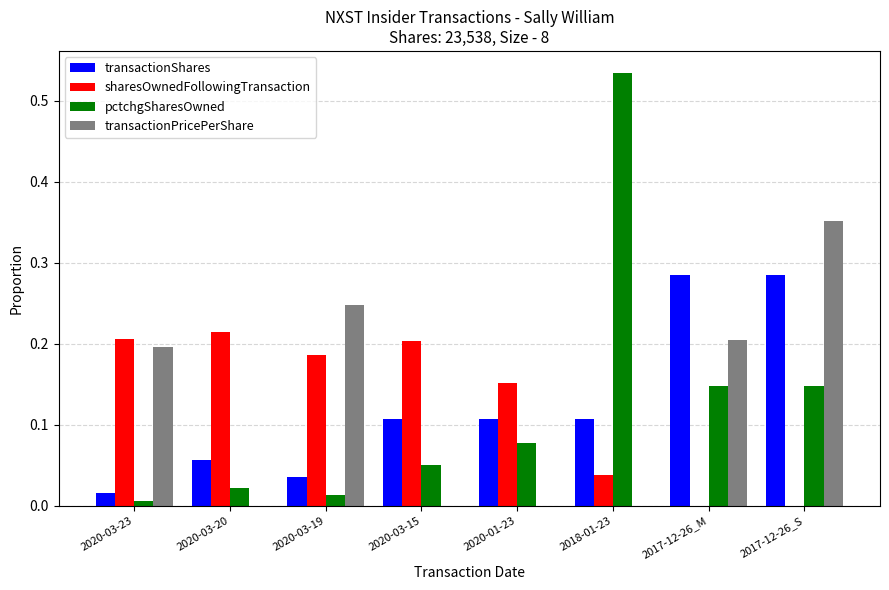

What are all the series names shown in the legend?

transactionShares, sharesOwnedFollowingTransaction, pctchgSharesOwned, transactionPricePerShare